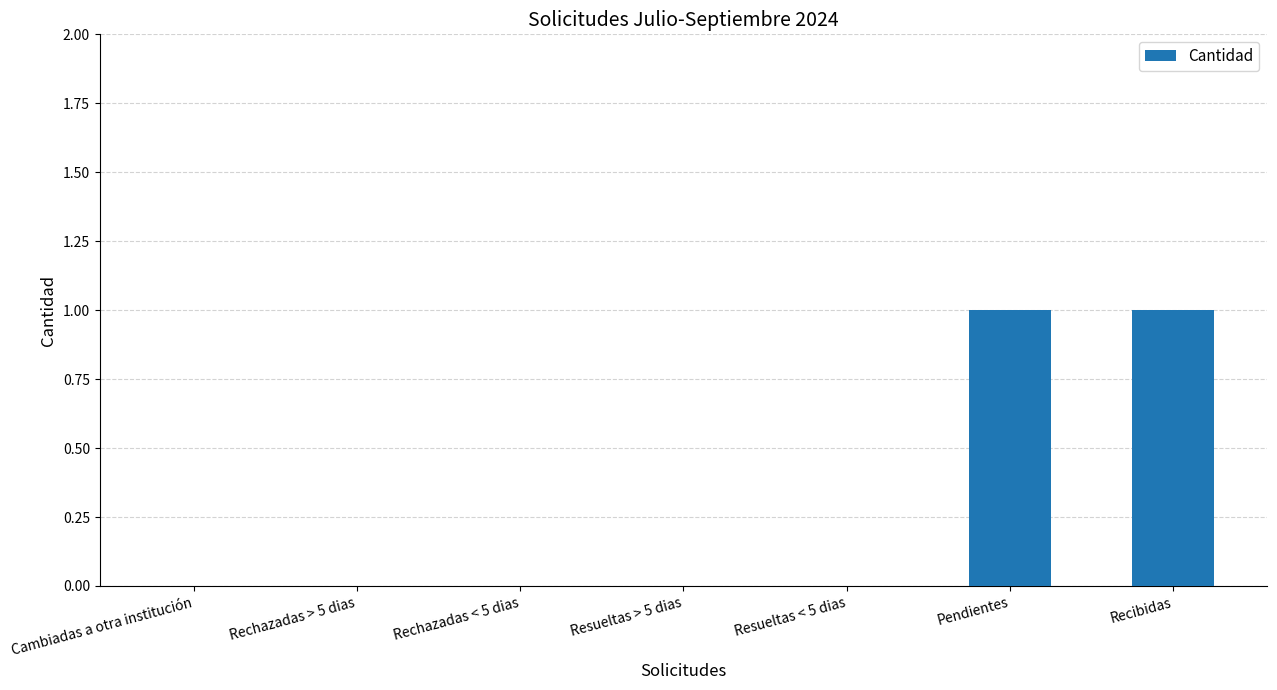

Count the number of data series in this chart.

1